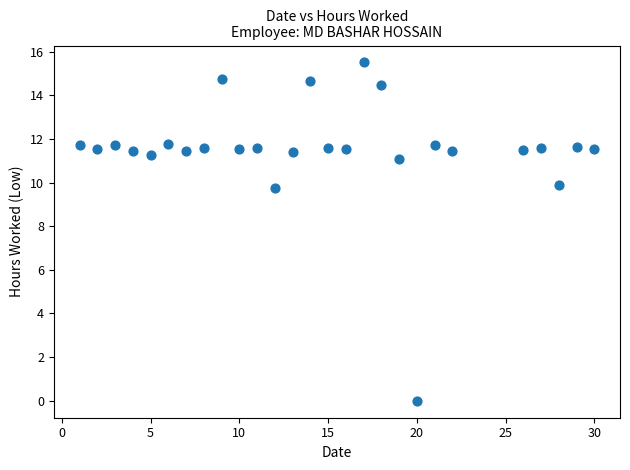

What is the range of X values (max minus min)?

29.0